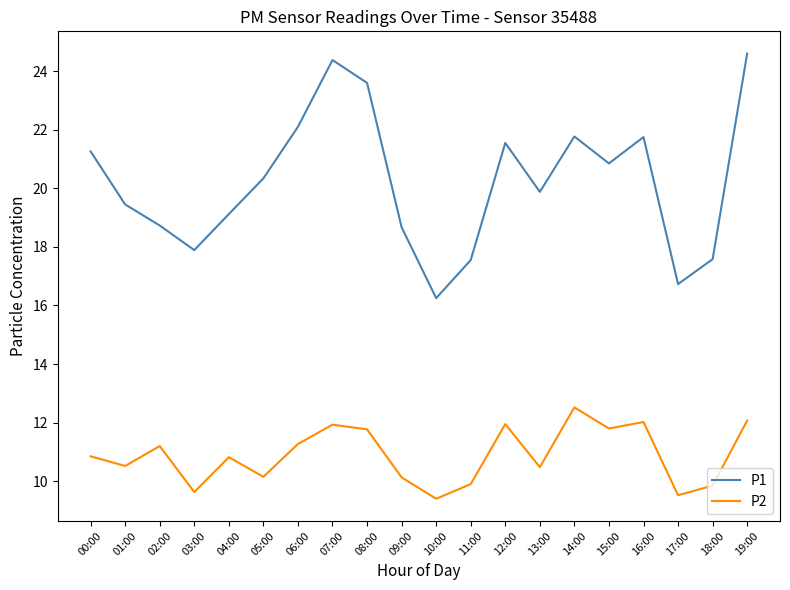

At which category is the sum across all series the highest?

19:00